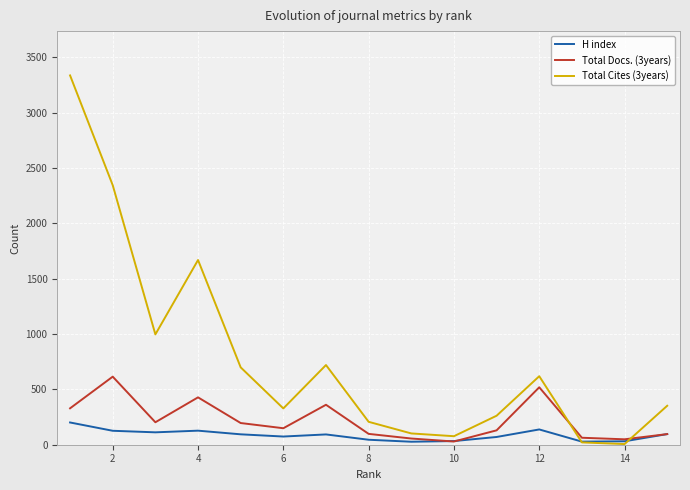

What is the maximum value shown in the chart?

3337